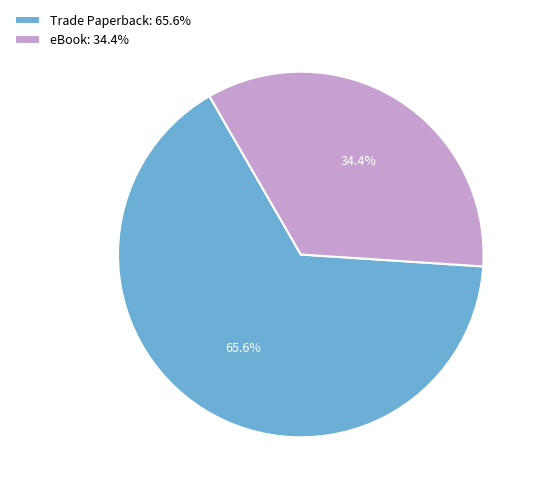

What is the smallest slice in the pie chart?

eBook